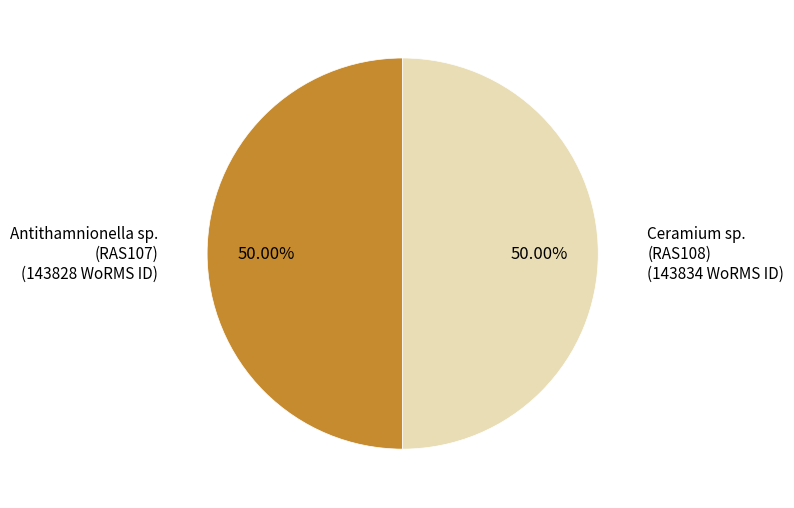

Is the sum of Ceramium sp. (RAS108) and Antithamnionella sp. (RAS107) greater than half?

Yes